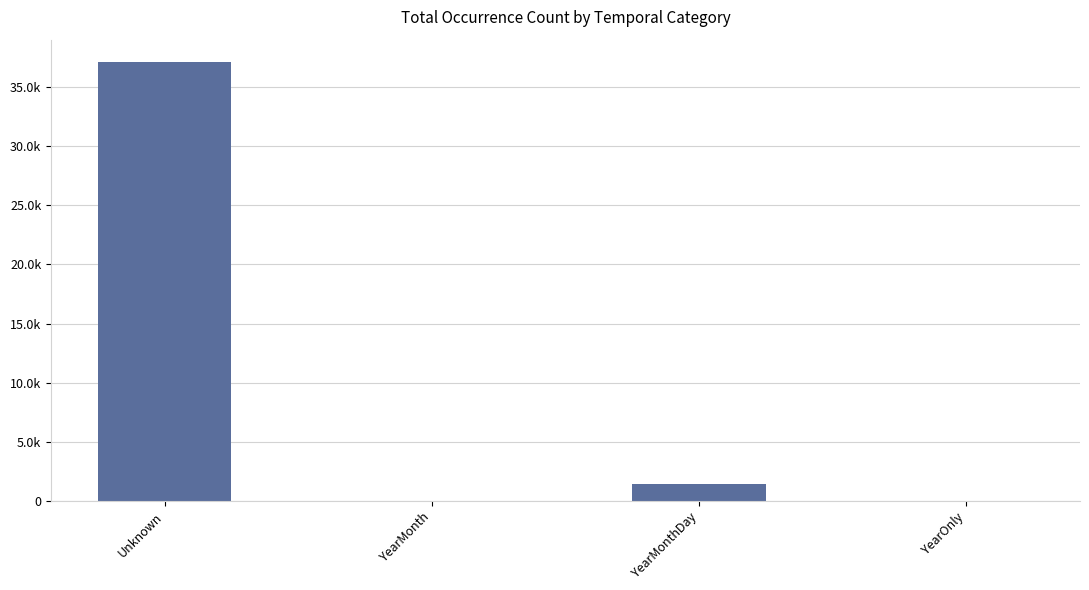

What is the sum of all values?

38629